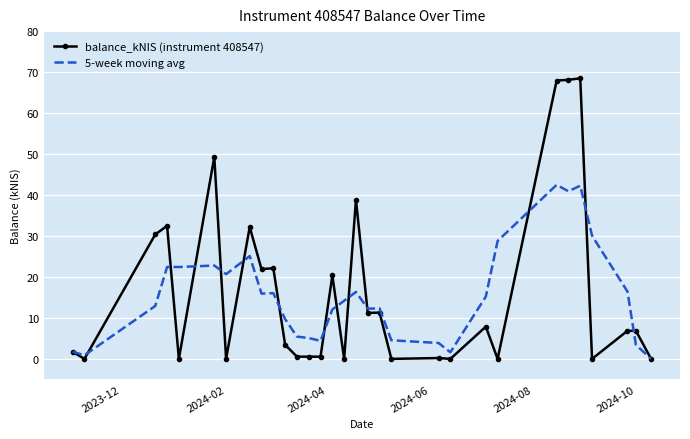

Which series has the widest spread of values?

balance_kNIS (instrument 408547)